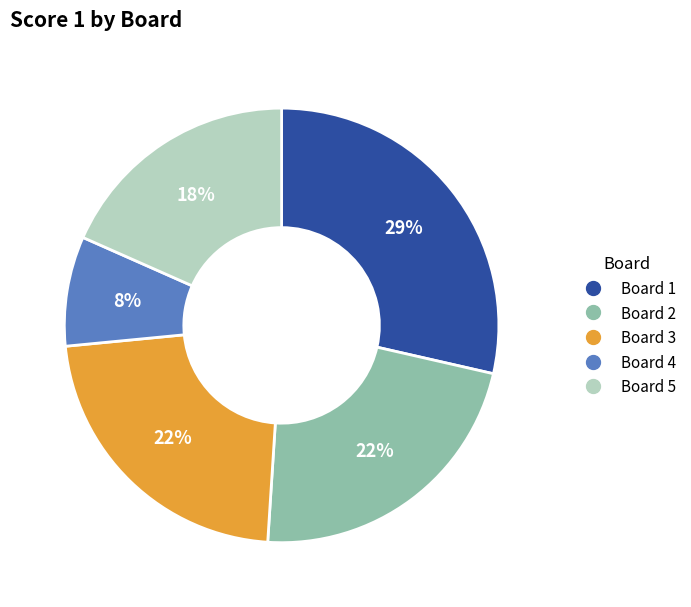

Between Board 4 and Board 1, which is larger?

Board 1